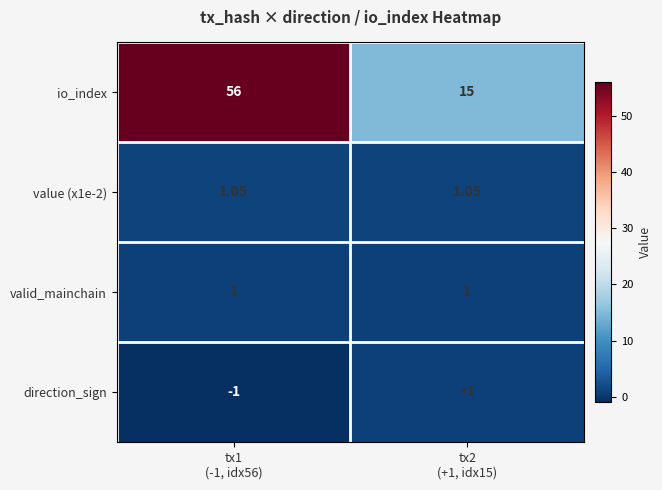

Which series has the largest range (max minus min)?

io_index